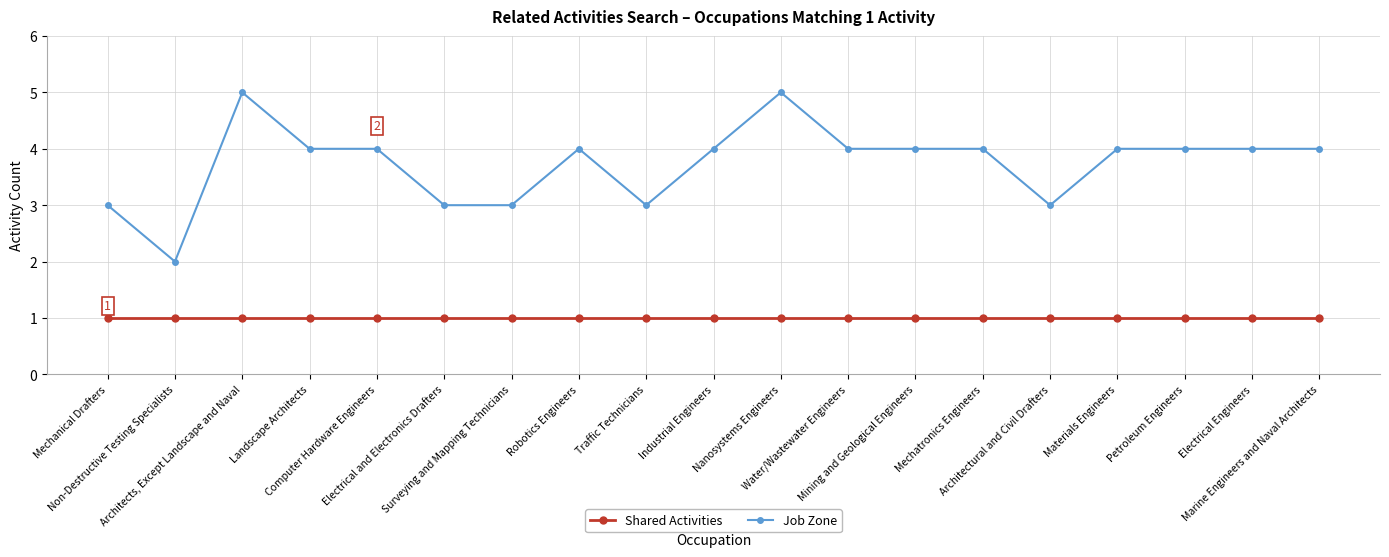

Which series has the widest spread of values?

Job Zone